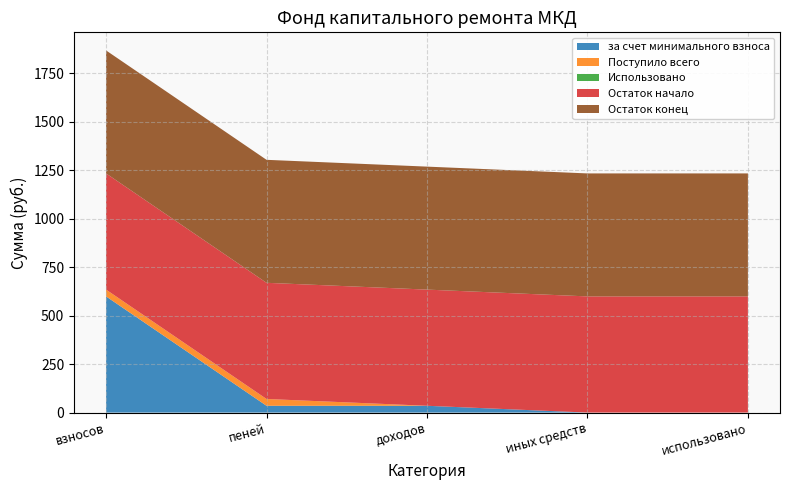

Reading left to right, what are all the values shown in this chart?

за счет минимального взноса: взносов=599.2	пеней=35.1	доходов=35.1	иных средств=0.0	использовано=0.0
Поступило всего: взносов=35.1	пеней=35.1	доходов=0.0	иных средств=0.0	использовано=0.0
Использовано: взносов=0.0	пеней=0.0	доходов=0.0	иных средств=0.0	использовано=0.0
Остаток начало: взносов=599.2	пеней=599.2	доходов=599.2	иных средств=599.2	использовано=599.2
Остаток конец: взносов=634.3	пеней=634.3	доходов=634.3	иных средств=634.3	использовано=634.3